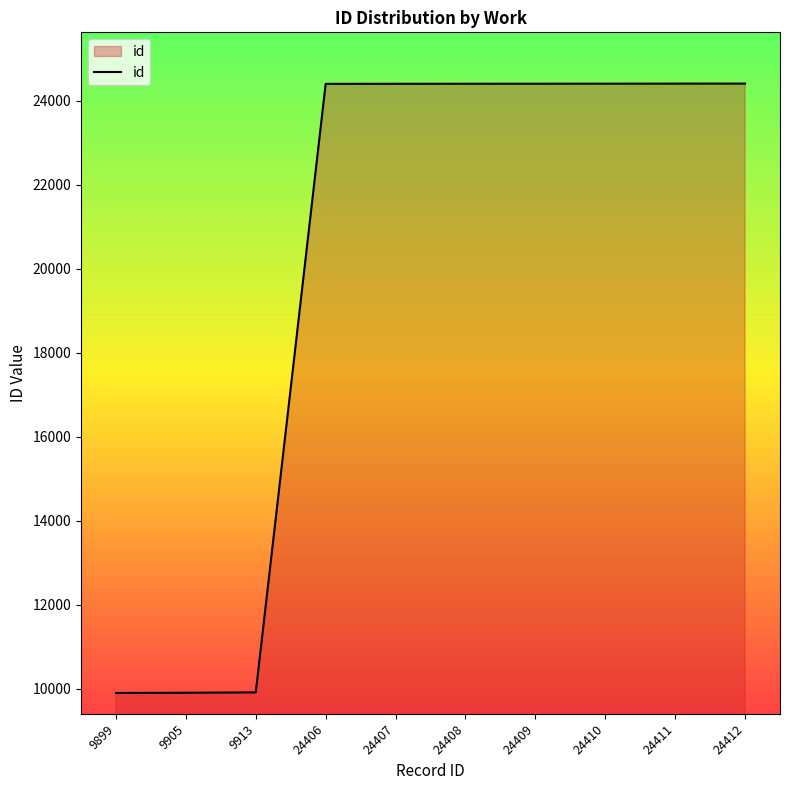

What is the ratio of the value at 9905 to the value at 9913?

1.0